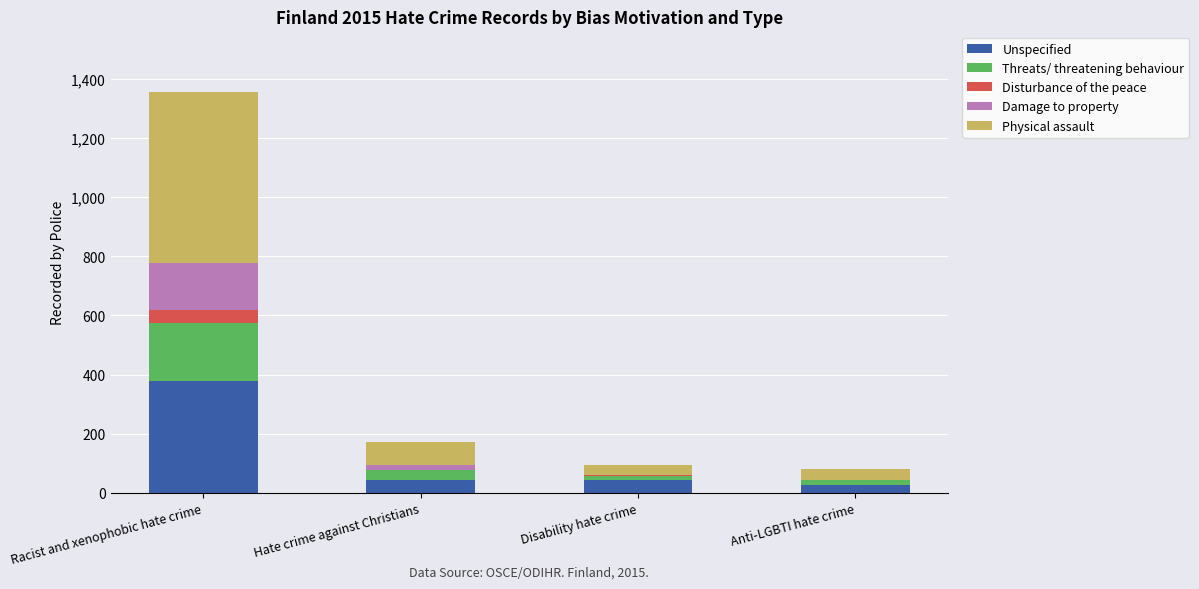

Is it true that Unspecified equals 42 at Hate crime against Christians?

True